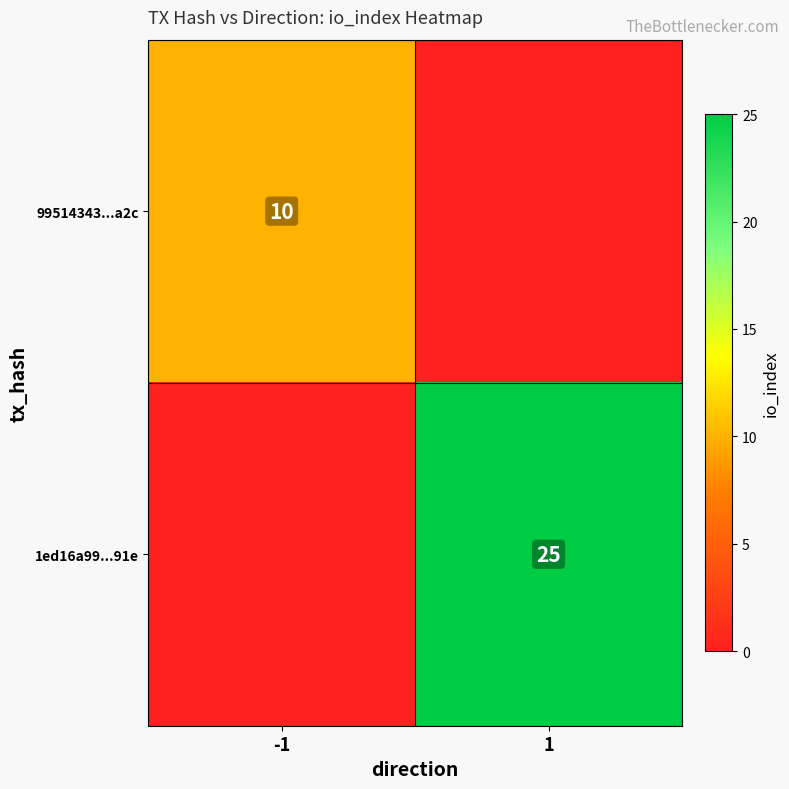

The value of 1ed16a99...91e at 1 is 17. True or false?

False